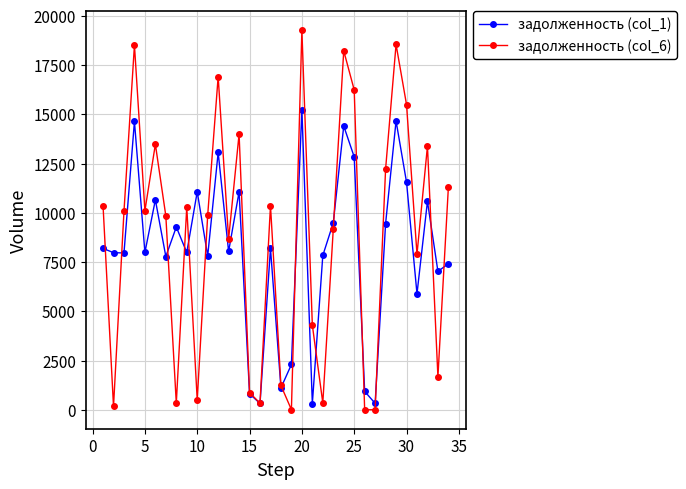

Which series has the largest range (max minus min)?

задолженность (col_6)